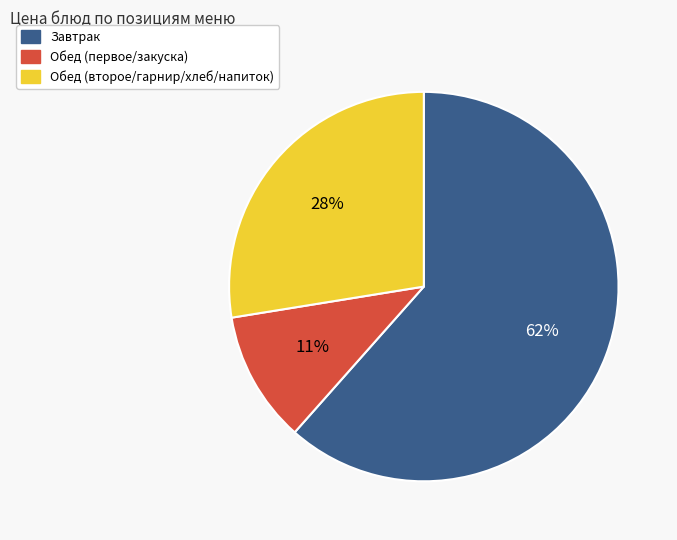

Does any single category account for the majority?

Yes